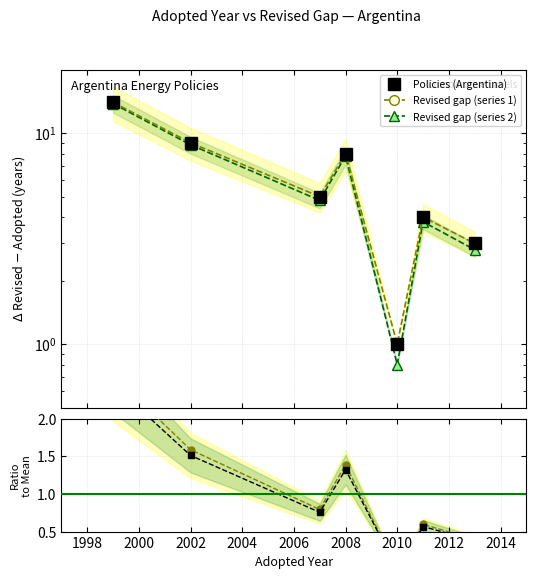

True or false: Revised / Mean (alt) has more than 0 points higher than both neighbors.

True